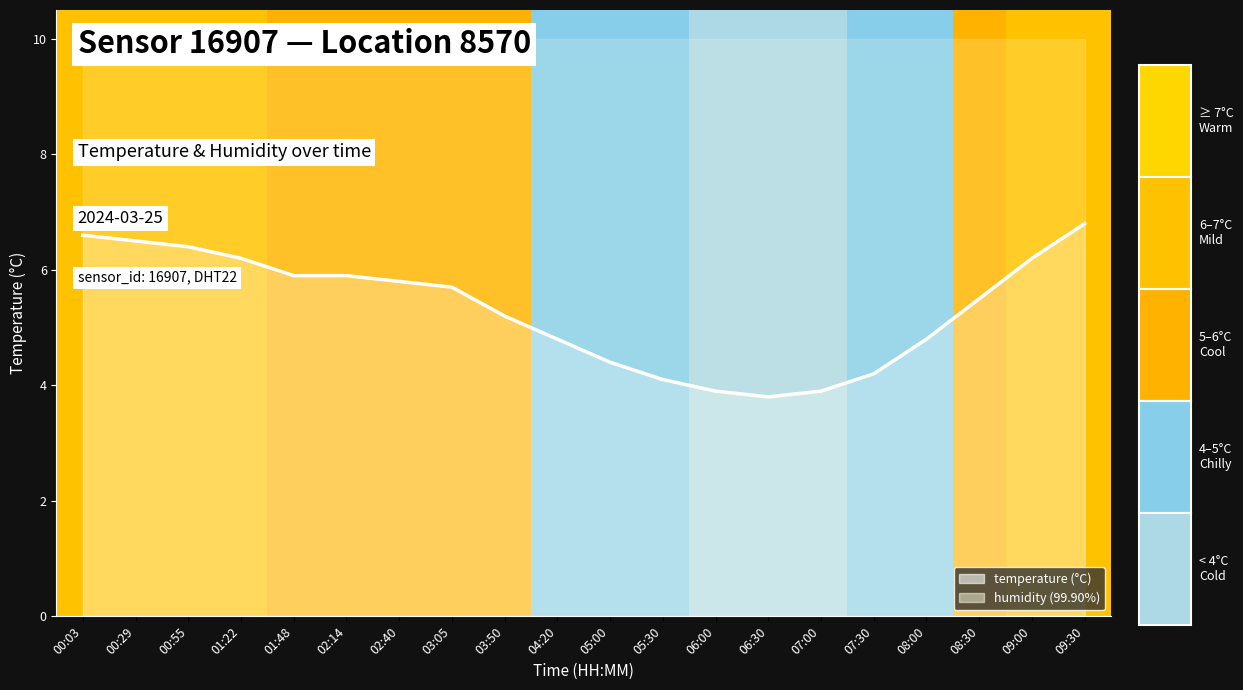

True or false: the data shows 9.9 at 01:22.

False